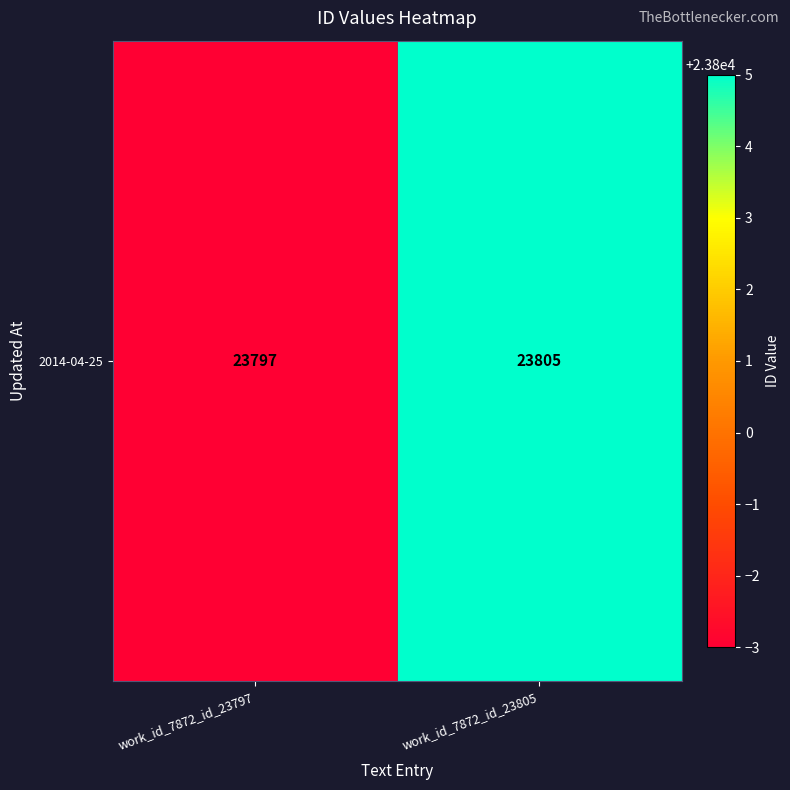

Which category has the highest value across all series?

work_id_7872_id_23805